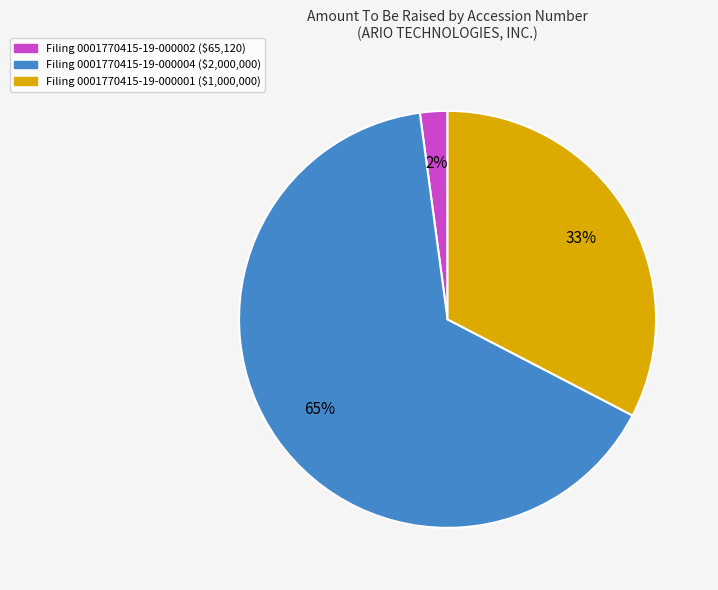

Does any single category account for the majority?

Yes